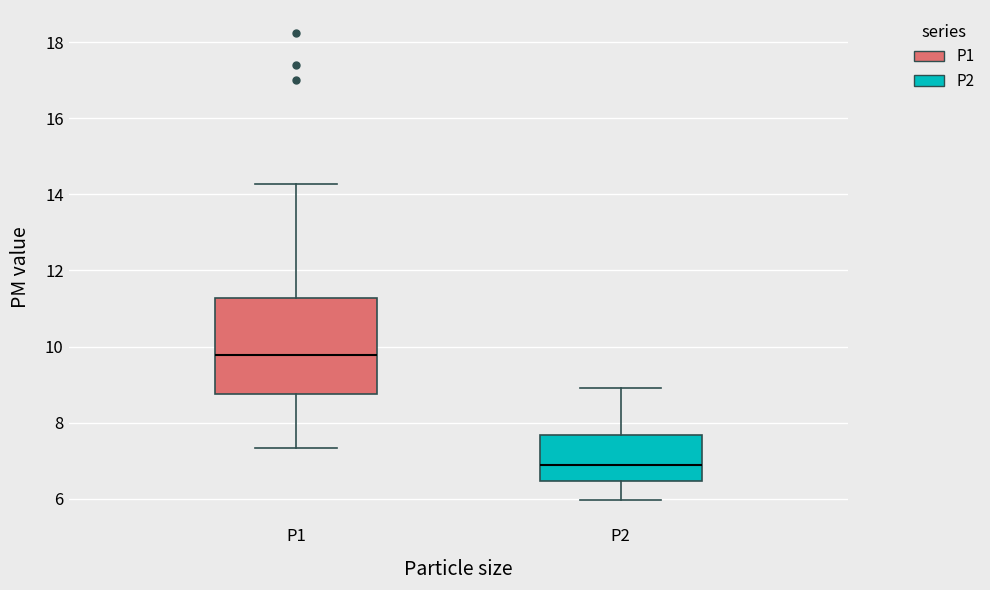

Reading left to right, transcribe this box plot: for each box, give where its median line is, the range the box spans, and where its two whiskers end, as read against the y-axis. The values are not printed on the chart, so give them approximately, as read against the axis.

P1: median 9.8, box 8.8 to 11.2, whiskers 7.4 to 14.2
P2: median 7.0, box 6.4 to 7.6, whiskers 6.0 to 9.0